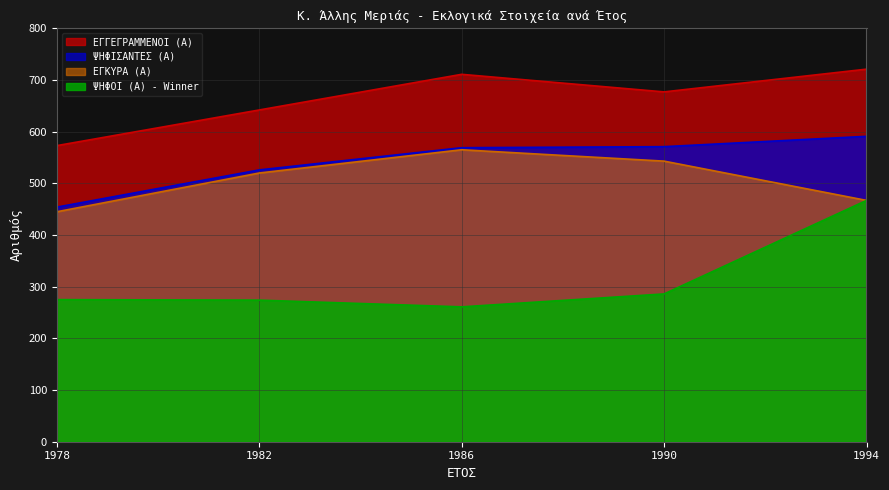

What is the difference between the maximum and second lowest values in the ΕΓΓΕΓΡΑΜΜΕΝΟΙ (Α) series?

79